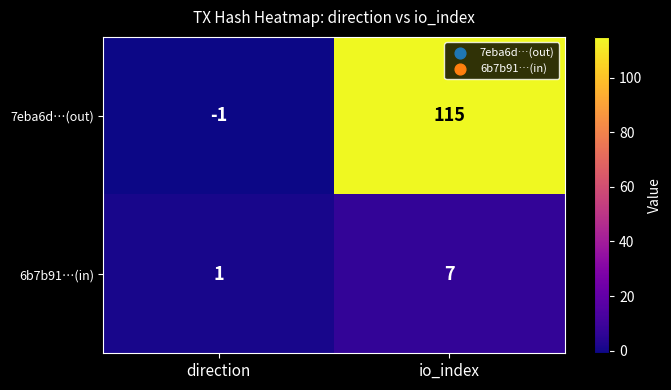

How many categories are shown in the chart?

2